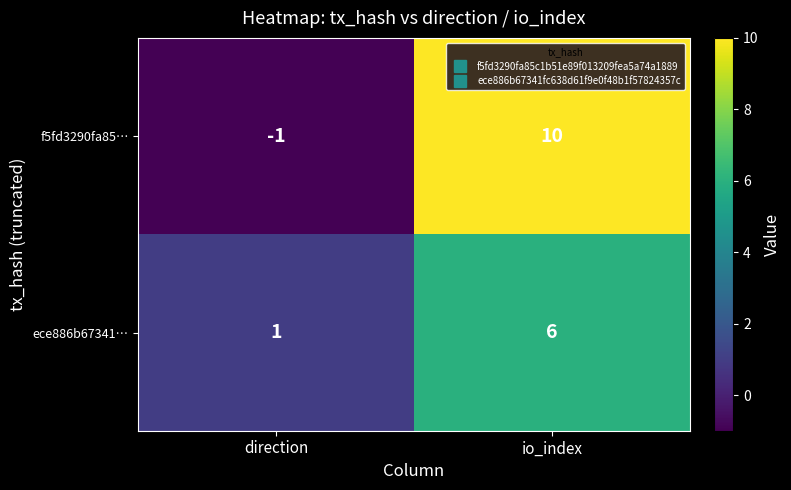

Which category has the lowest value in the f5fd3290fa85… series?

direction